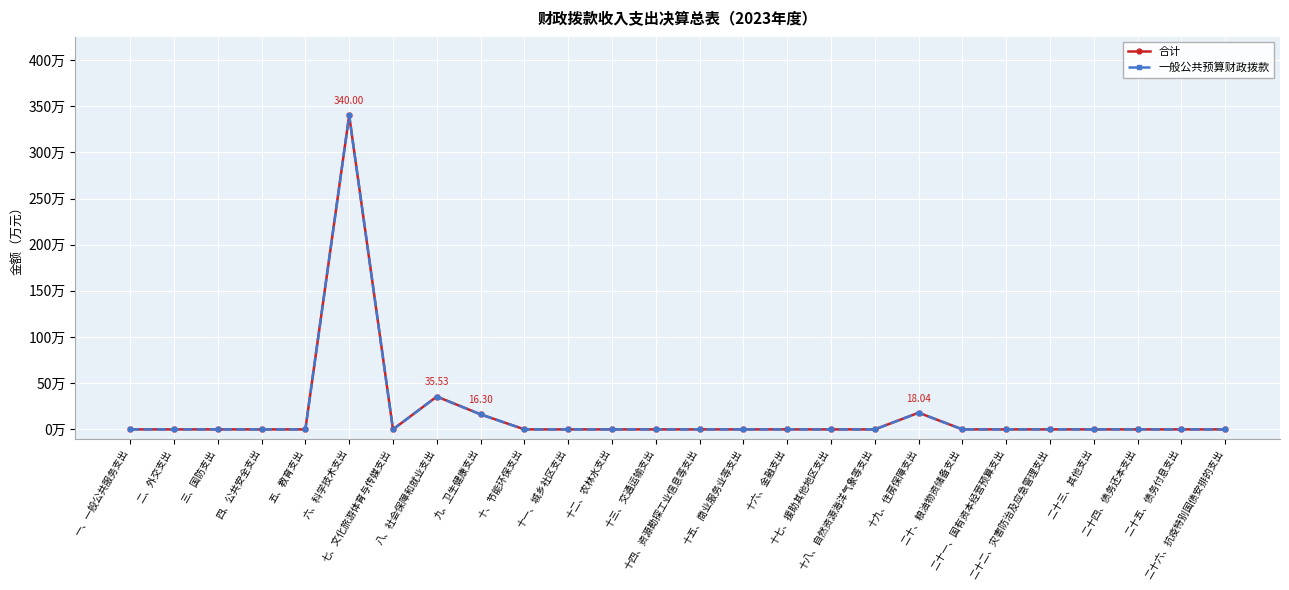

Which series has the widest spread of values?

合计